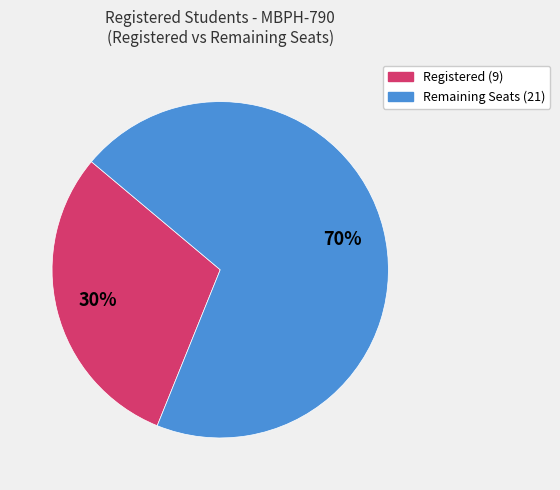

Is there any slice that represents more than half of the pie?

Yes